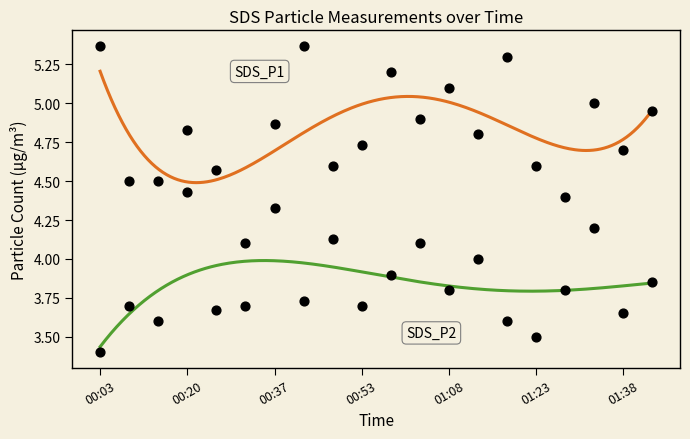

Is the value of SDS_P2 at 00:58 greater than the value of SDS_P1 at 00:20?

No